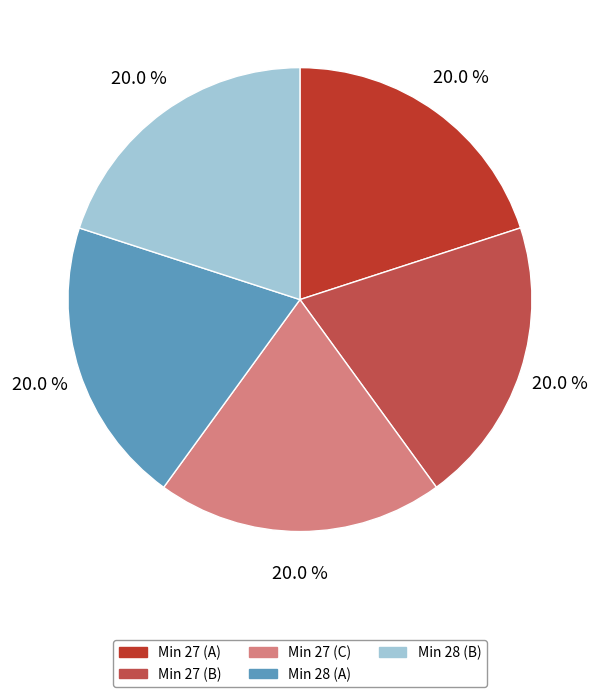

What is the total percentage of Min 28 (B) and Min 27 (C)?

40.0%